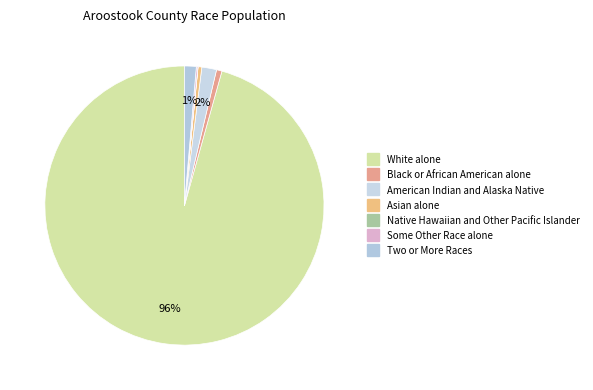

What percentage is the Two or More Races slice, to the nearest percent?

1%